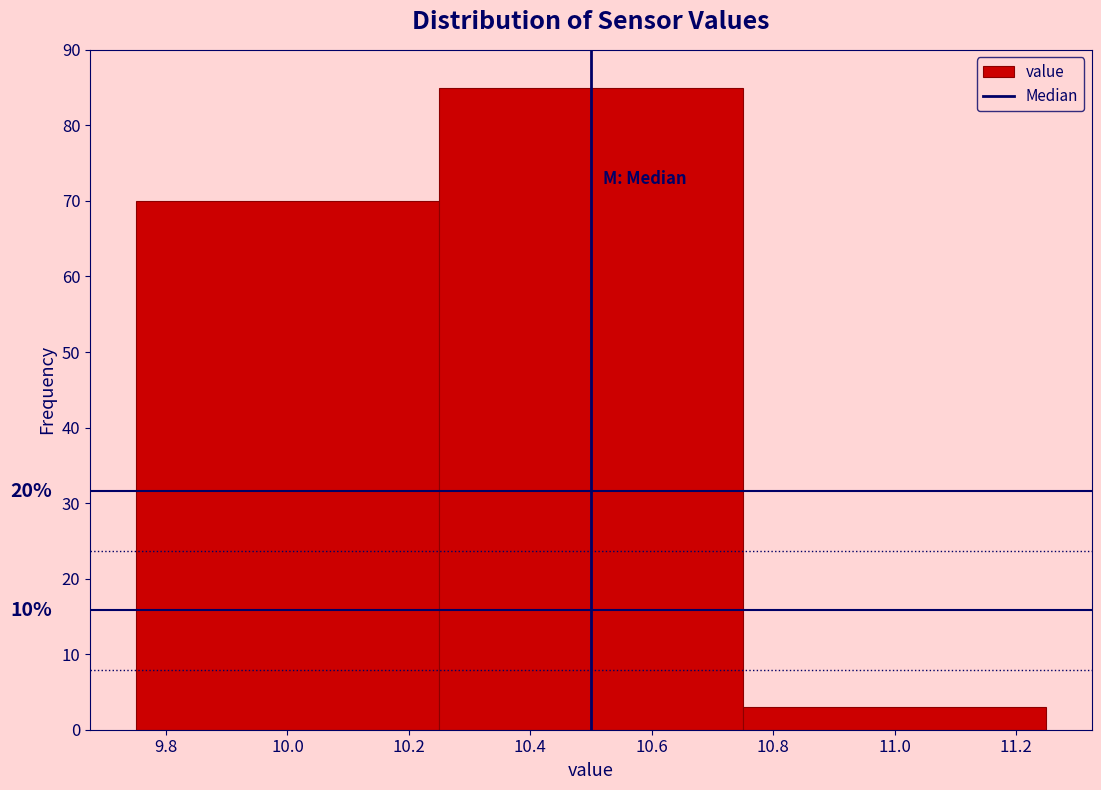

Over which range of the x-axis is the bar tallest?

10.25 to 10.75